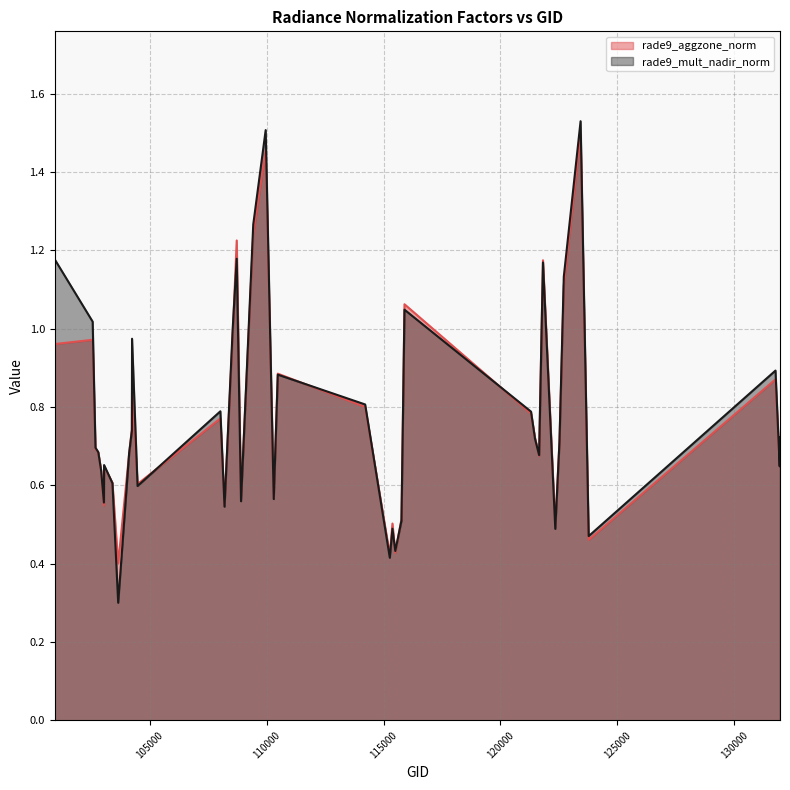

What is the lowest value of the rade9_mult_nadir_norm series?

0.3